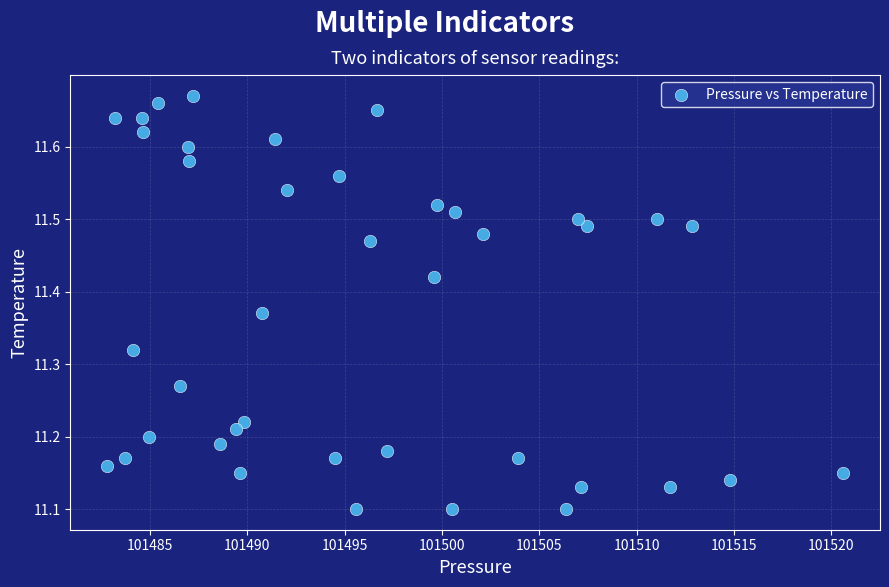

What is the range of X values (max minus min)?

37.8